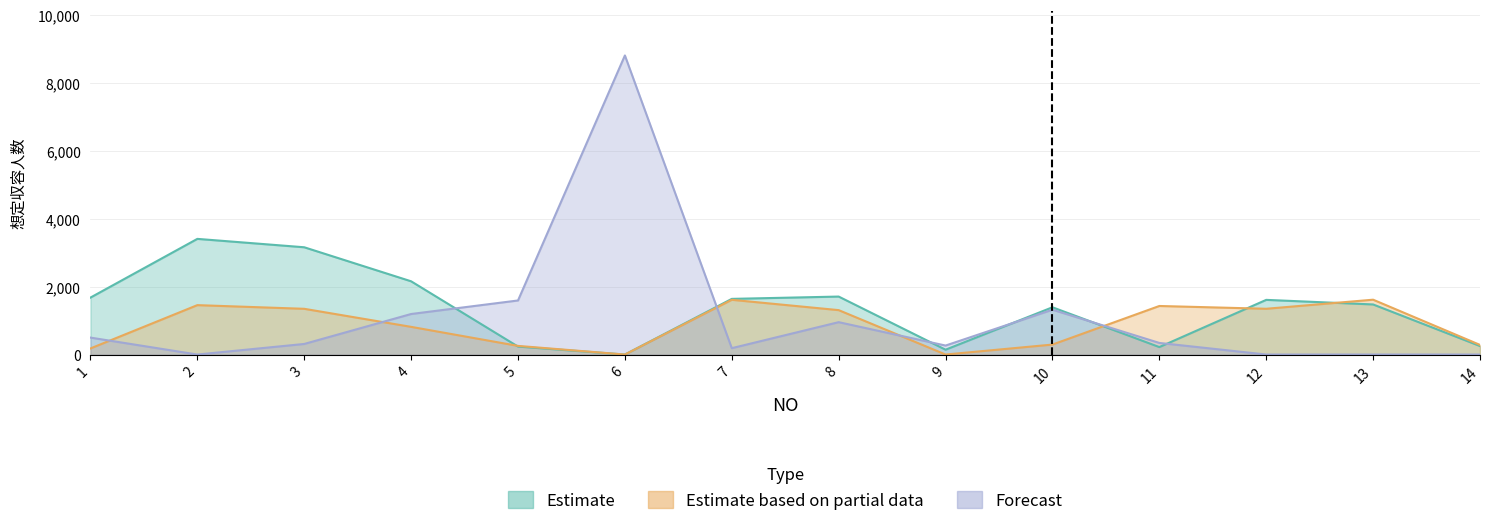

Reading left to right, extract all data points from this chart.

Estimate: 1=1675	2=3402	3=3155	4=2154	5=234	6=0	7=1637	8=1705	9=142	10=1390	11=219	12=1608	13=1473	14=250
Estimate based on partial data: 1=179	2=1453	3=1345	4=814	5=254	6=0	7=1610	8=1306	9=0	10=293	11=1428	12=1346	13=1613	14=283
Forecast: 1=498	2=0	3=311	4=1192	5=1590	6=8797	7=187	8=952	9=264	10=1318	11=341	12=0	13=0	14=0